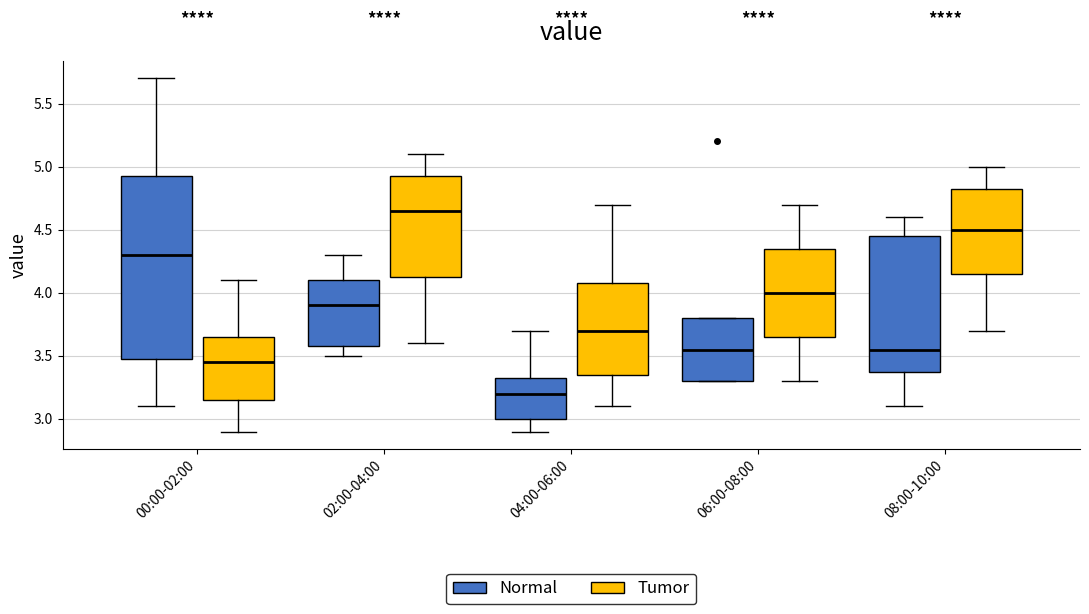

Comparing the boxes themselves (not the whiskers), which one is the tallest?

00:00-02:00 (Normal)